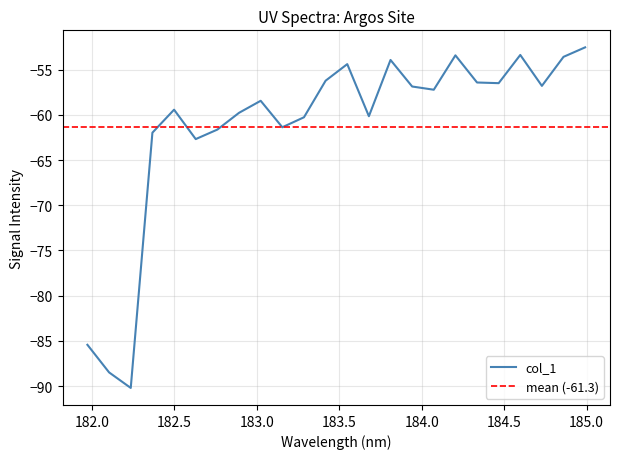

What is the sum of all values?

-1471.2